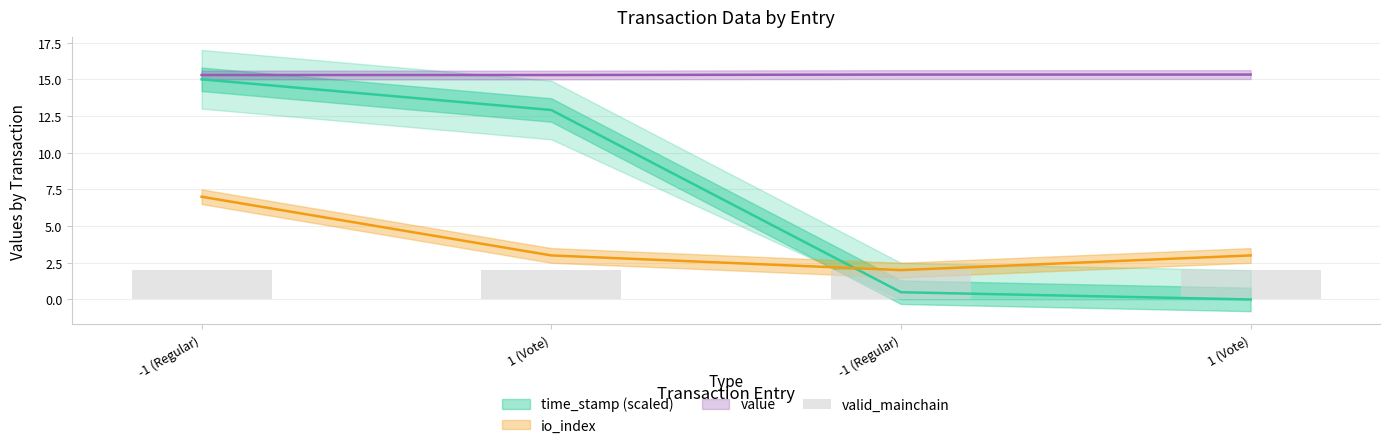

At which category is the sum across all series the highest?

-1 (Regular)